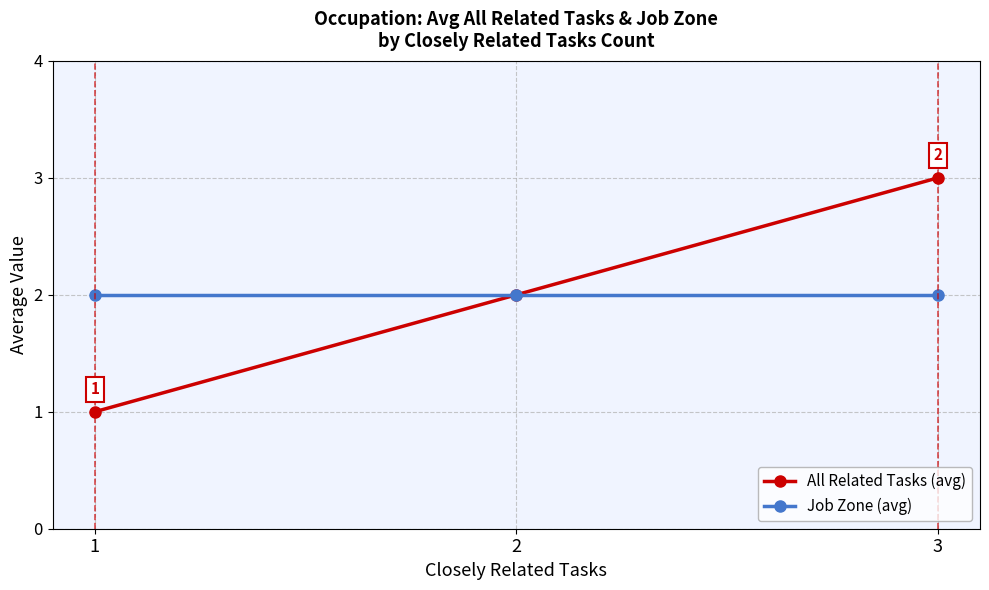

Reading left to right, transcribe all the data shown in this chart.

All Related Tasks (avg): 1	2	3
Job Zone (avg): 2	2	2